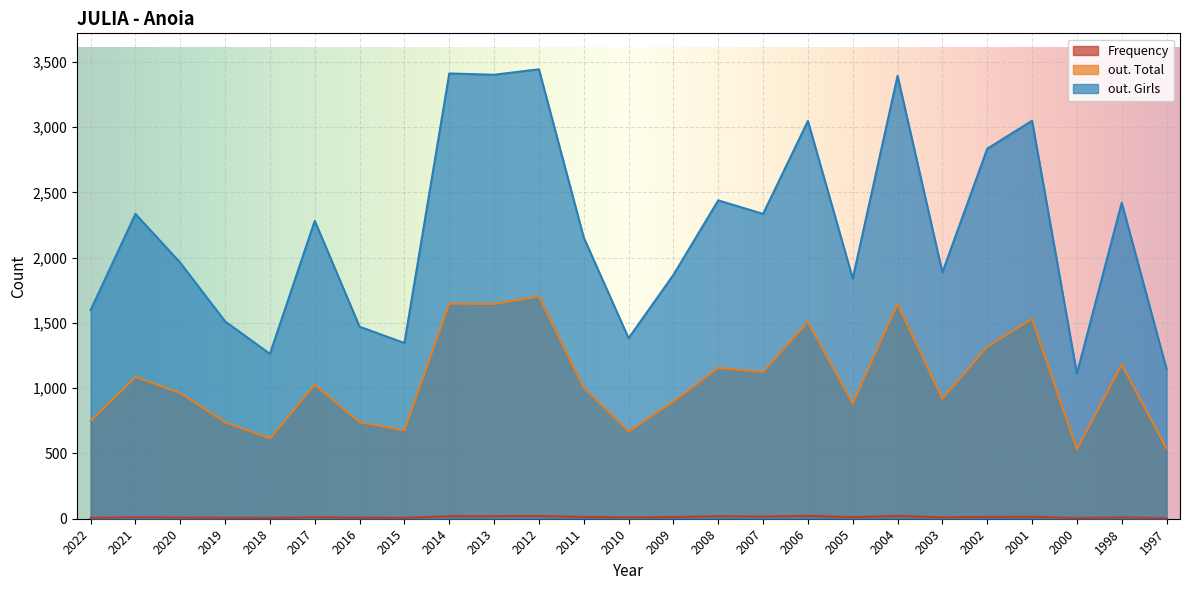

How many lines are shown in the chart?

3